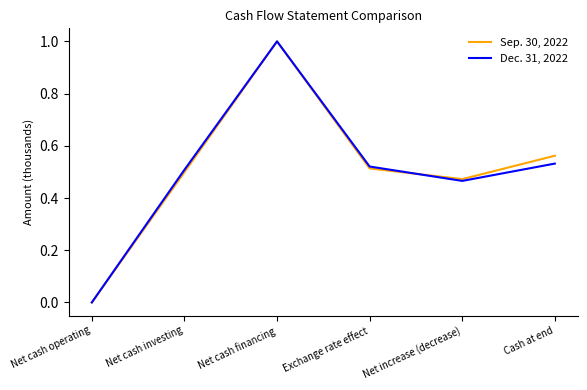

At which category is the sum across all series the highest?

Net cash financing